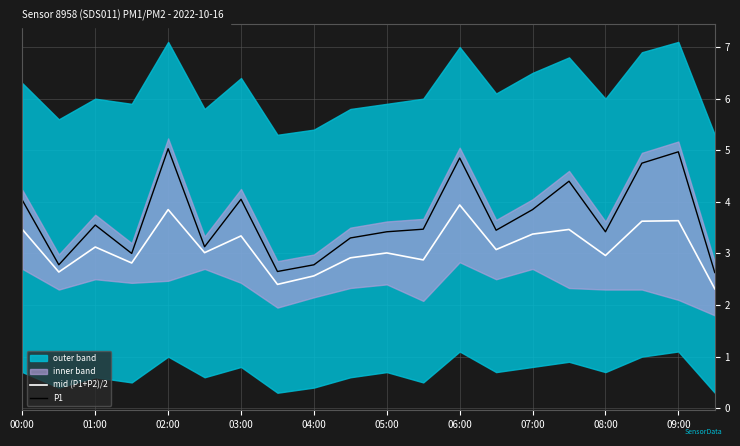

How many lines are shown in the chart?

2